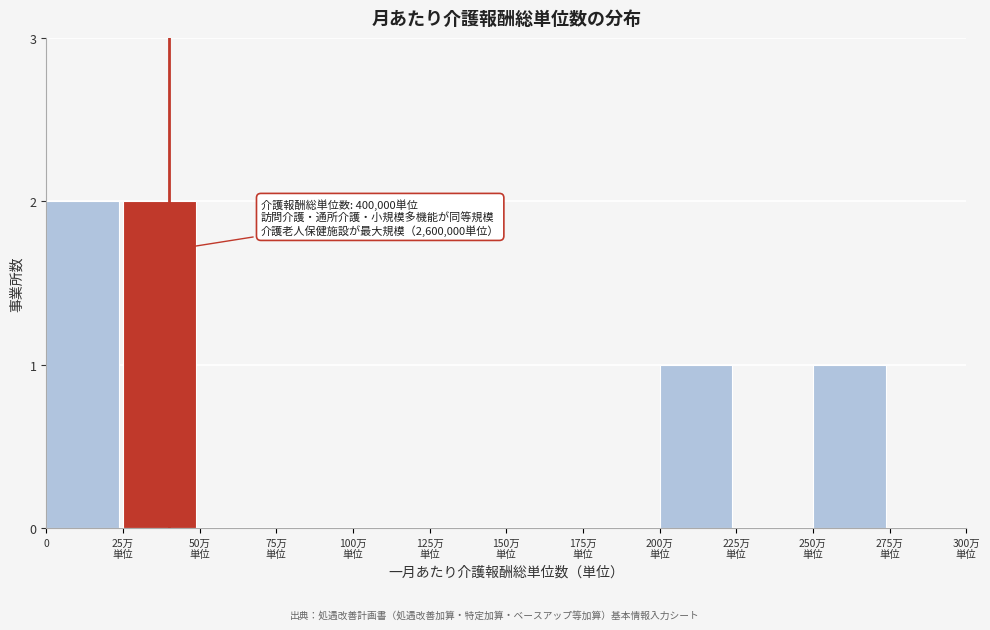

What is the sum of all values?

6